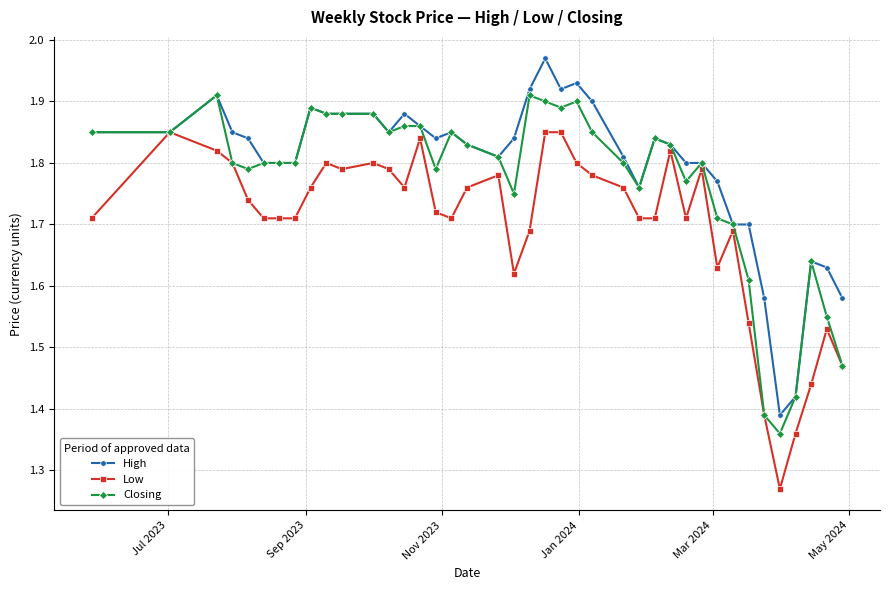

What are all the series names shown in the legend?

High, Low, Closing